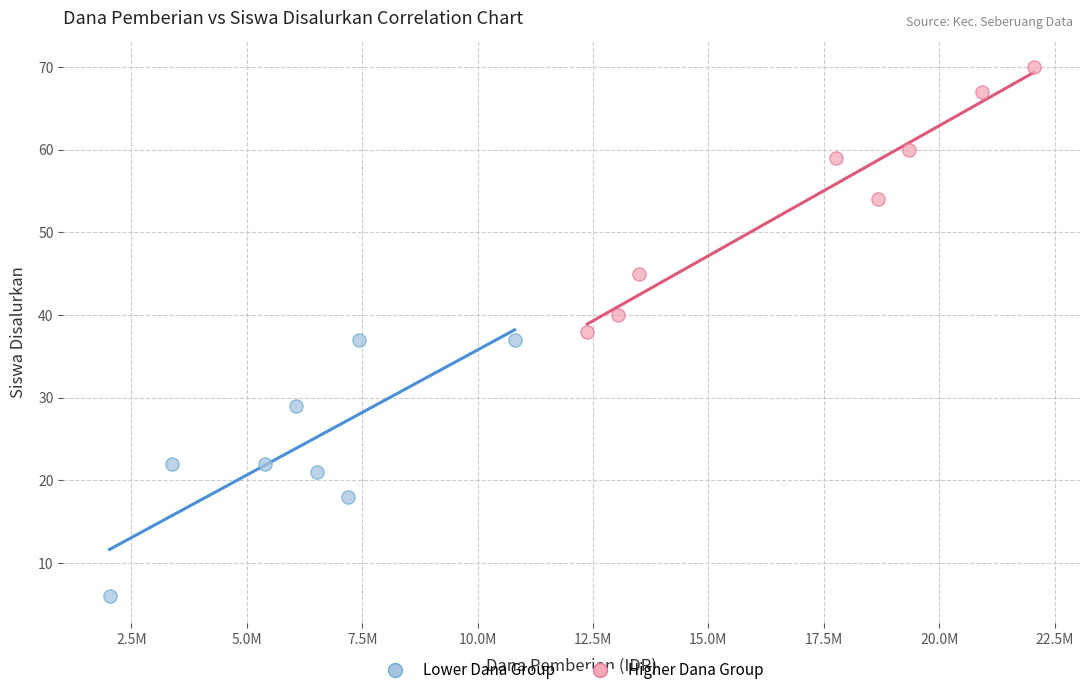

Which series contains the lowest Y value?

Lower Dana Group